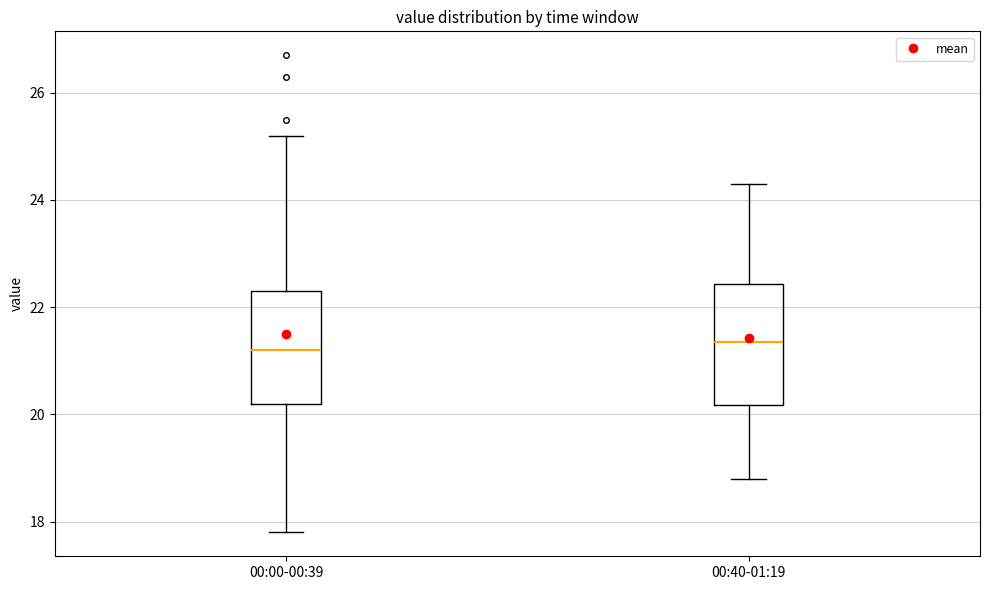

Where does the median line of the box for 00:40-01:19 sit on the y-axis? The values are not printed on the chart, so give them approximately, as read against the axis.

21.4